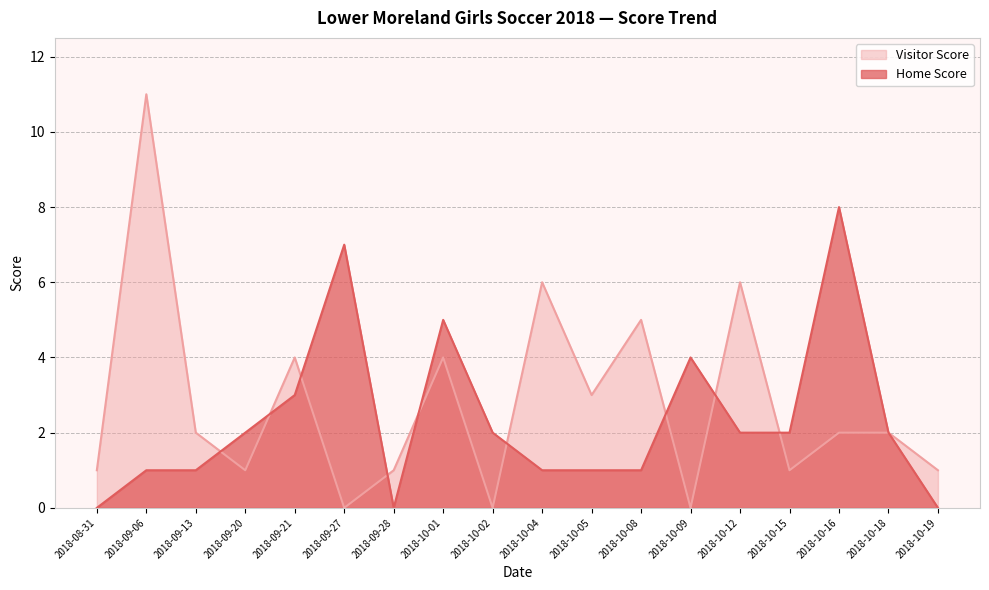

Which series has the widest spread of values?

Visitor Score